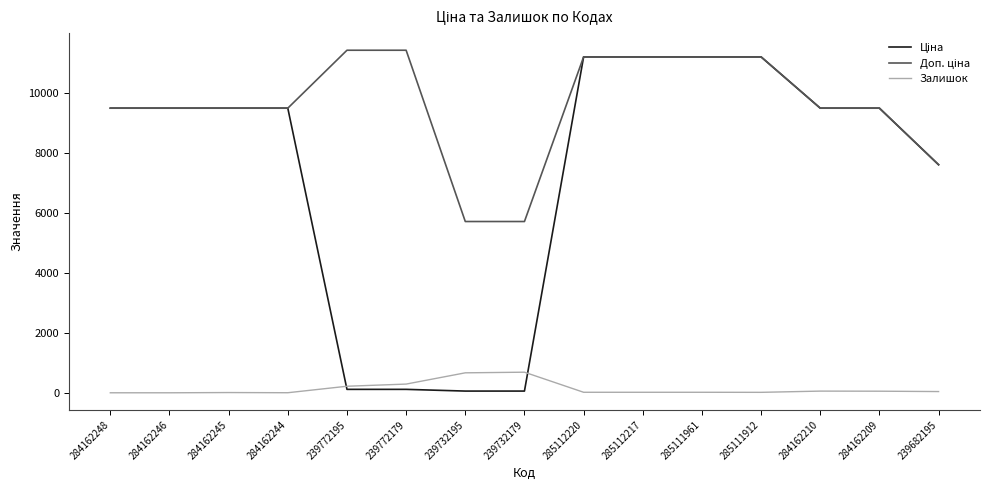

True or false: Ціна and Доп. ціна cross at least once.

False